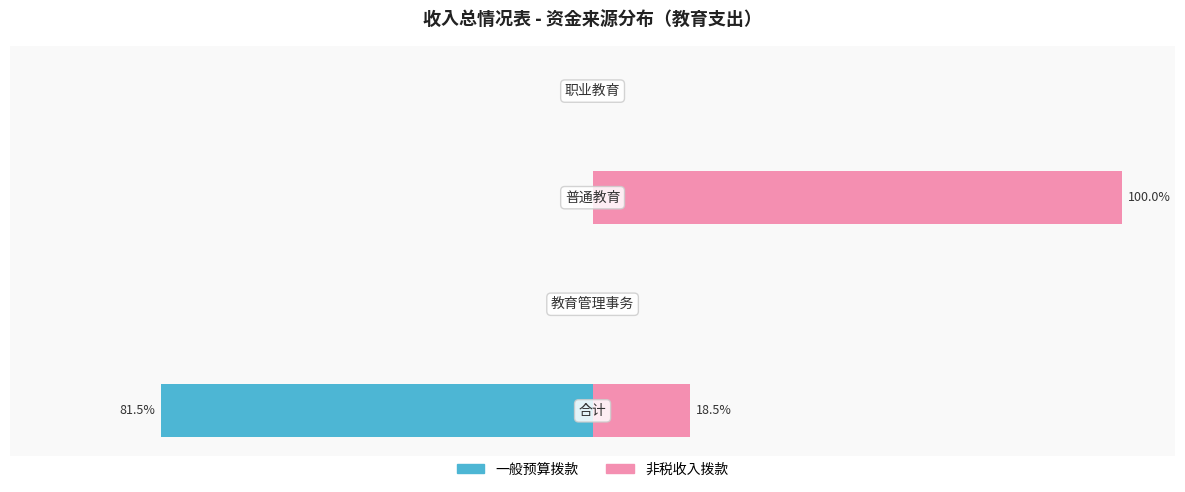

What is the sum of all 非税收入拨款 values?

118.5